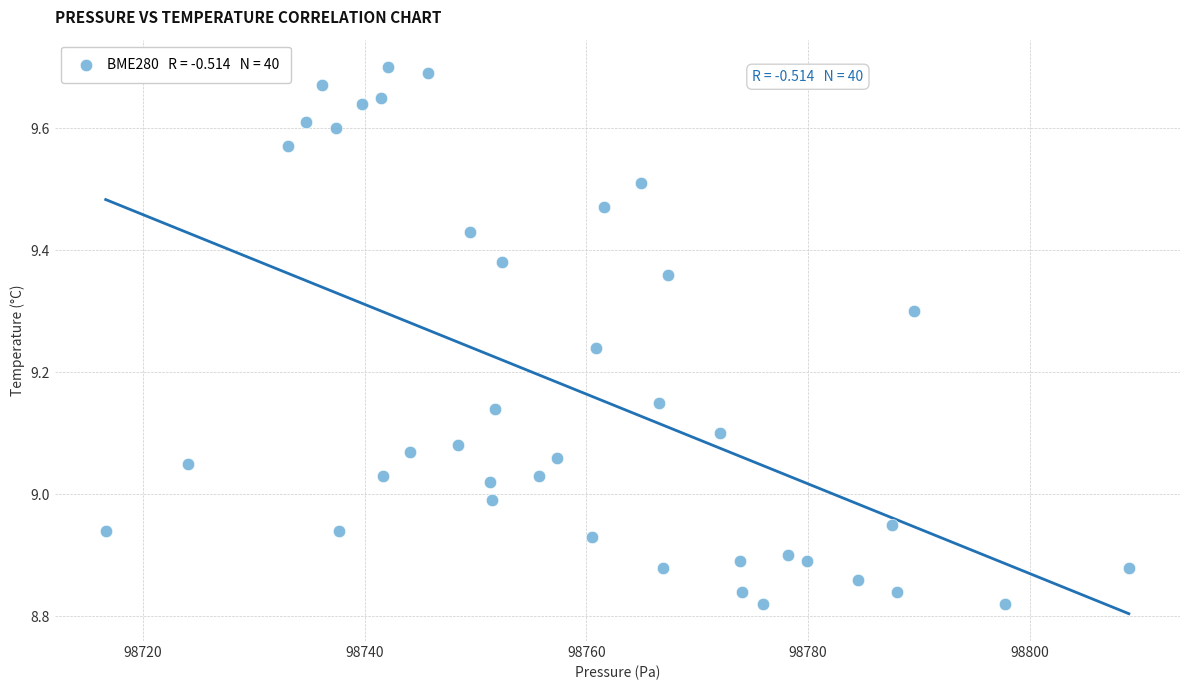

What is the range of X values (max minus min)?

92.3